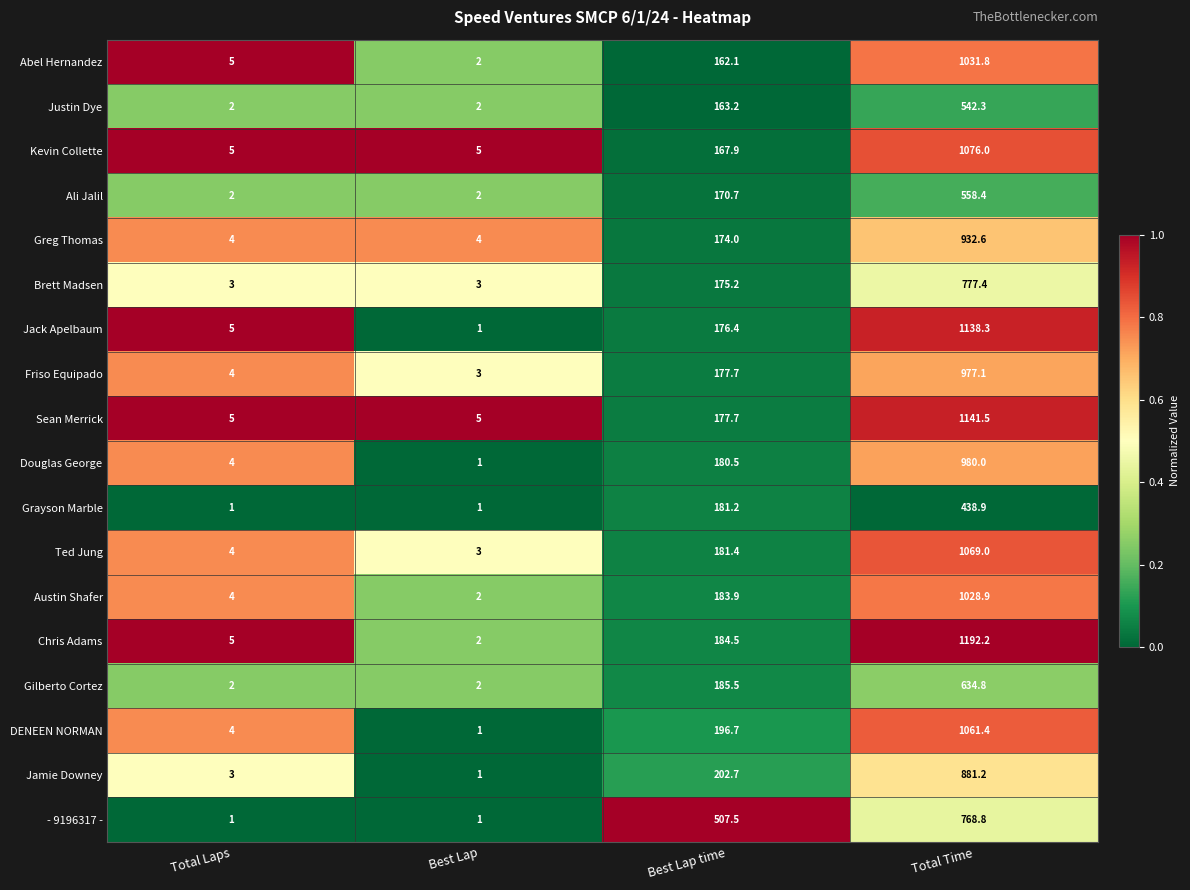

At which category is the sum across all series the highest?

Total Time